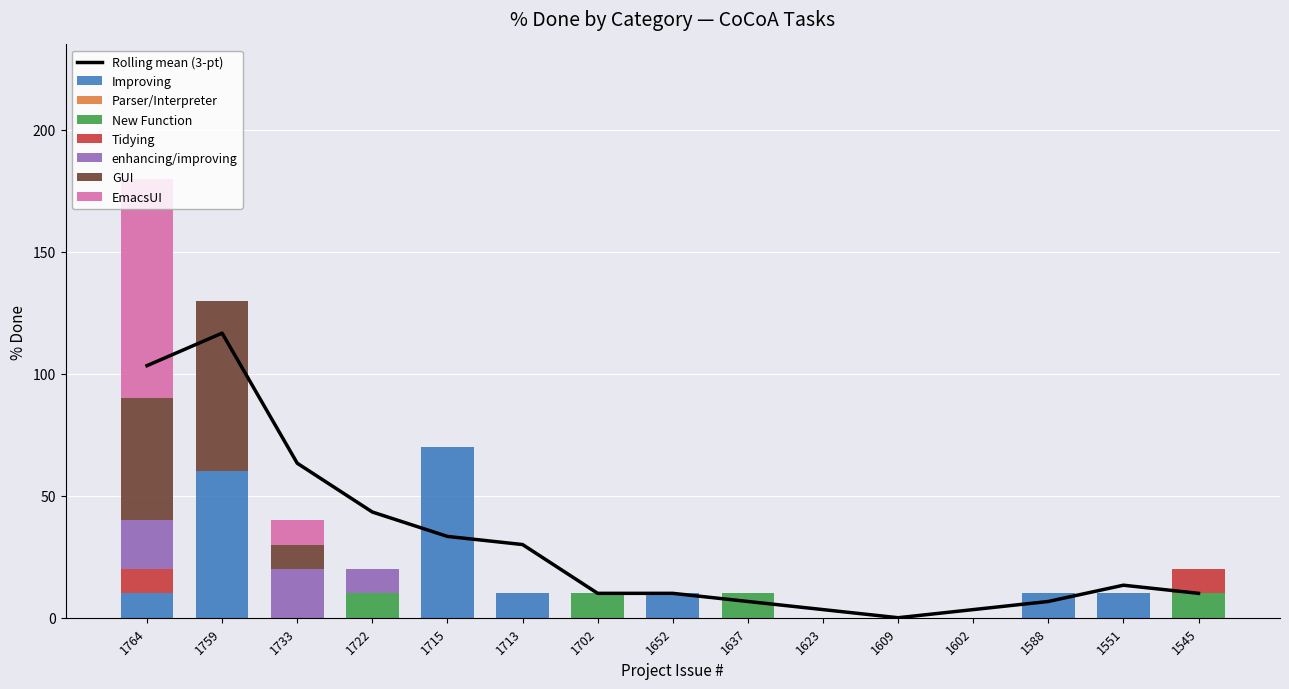

How many groups of bars are there?

15